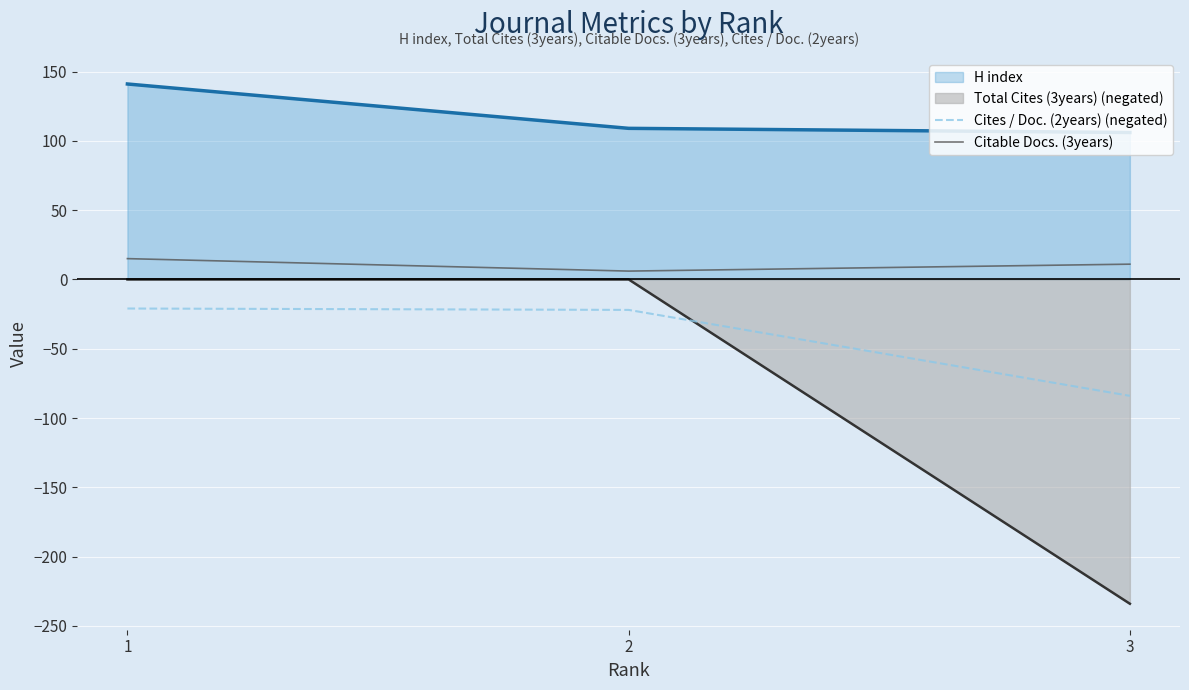

Where is Citable Docs. (3years) nearest to the value 10?

3